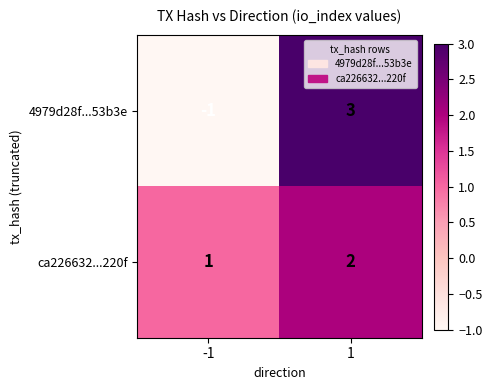

What is the sum of the ca226632...220f values at 1 and -1?

3